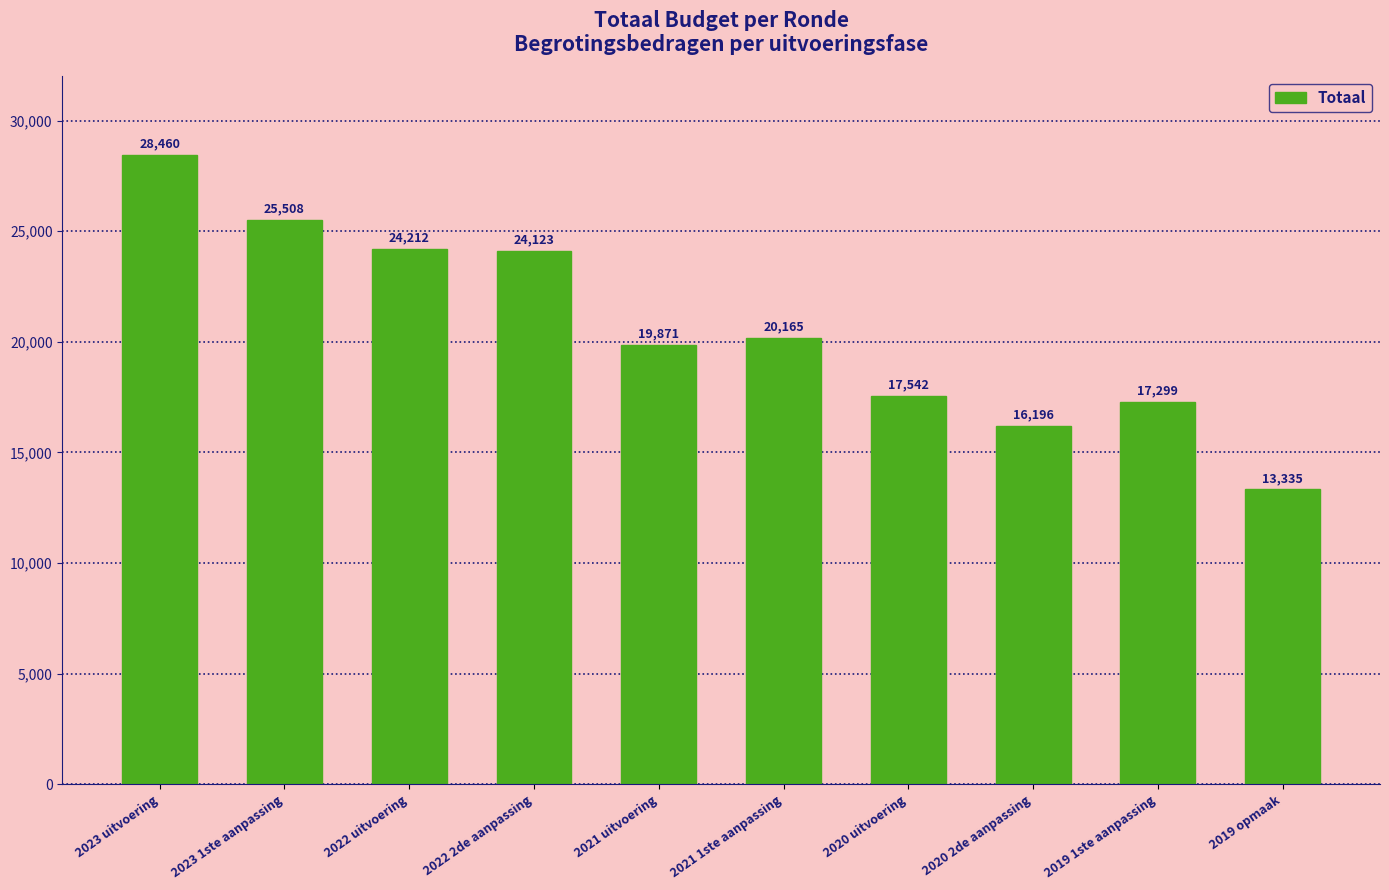

What is the difference between the values at 2022 2de aanpassing and 2022 uitvoering?

89